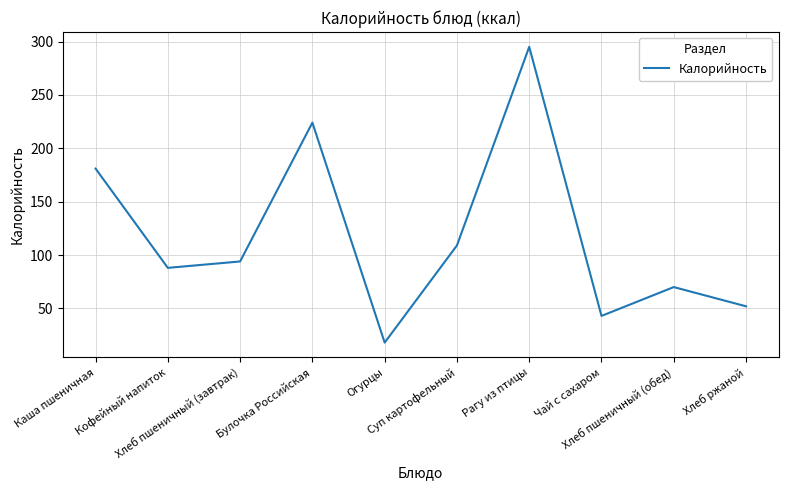

What is the maximum value shown in the chart?

295